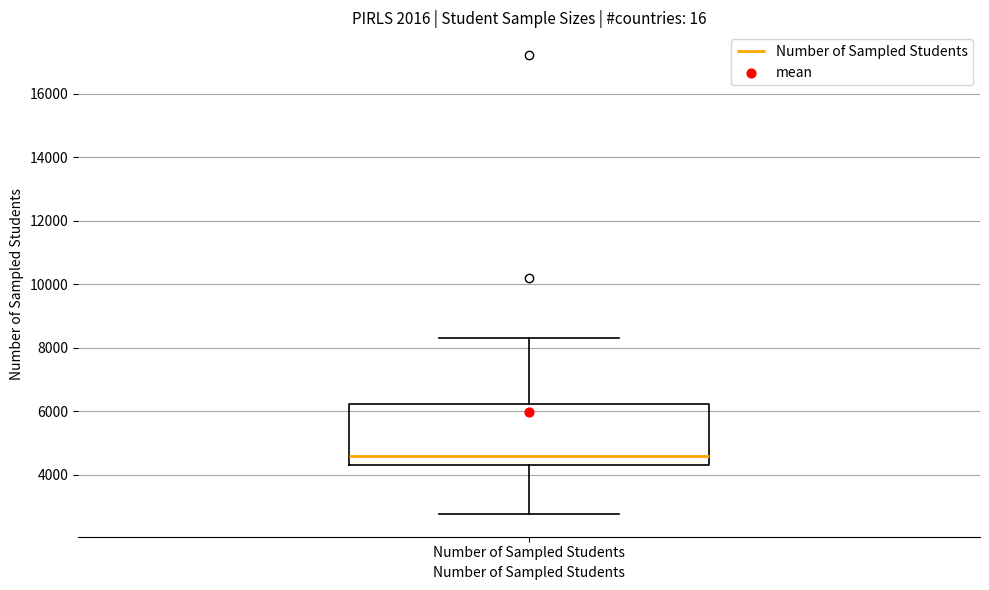

Read this box plot against the y-axis: the position of the median line, the range covered by the box, and the ends of both whiskers. The values are not printed on the chart, so give them approximately, as read against the axis.

median 4600, box 4400 to 6200, whiskers 2800 to 8400